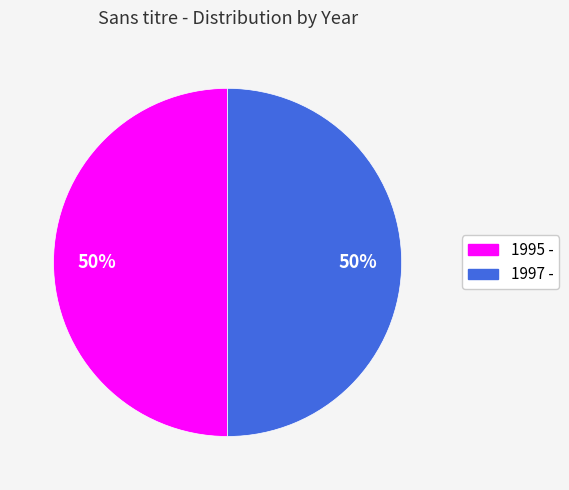

Do 1997 - and 1995 - together represent more than half of the pie?

Yes